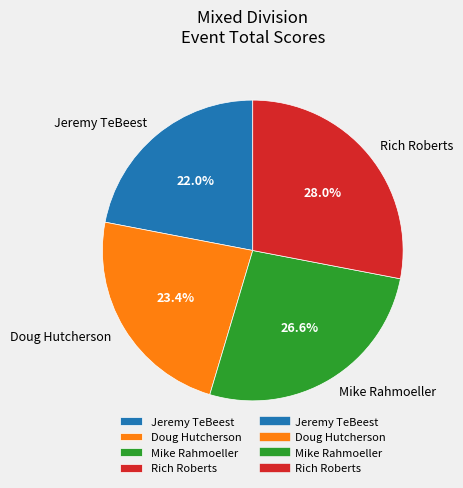

To the nearest percent, what is the average slice percentage?

25%